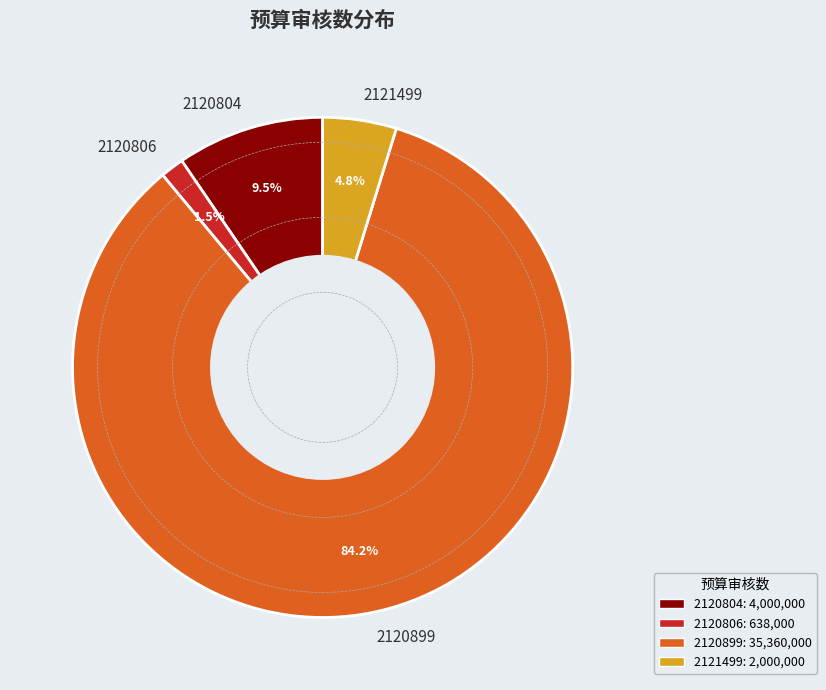

Which has a higher value, 2120804 or 2120806?

2120804